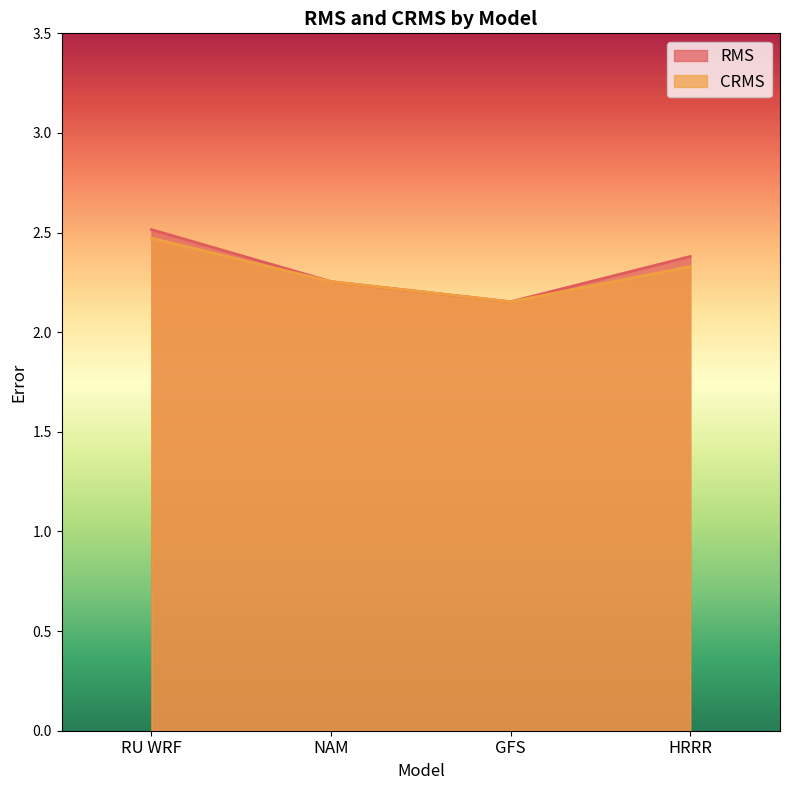

Where is RMS nearest to the value 2?

GFS